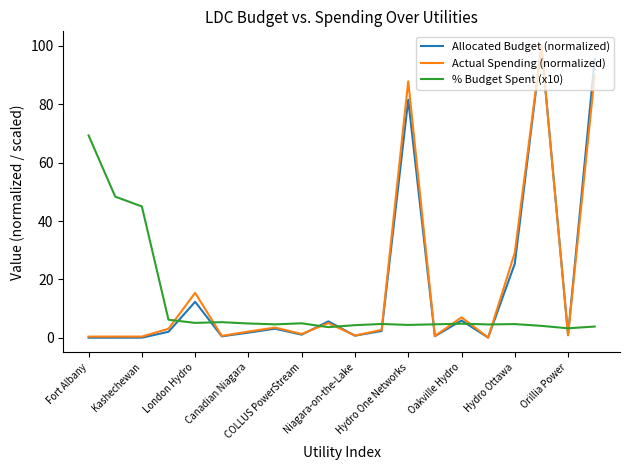

What is the greatest value displayed?

100.0